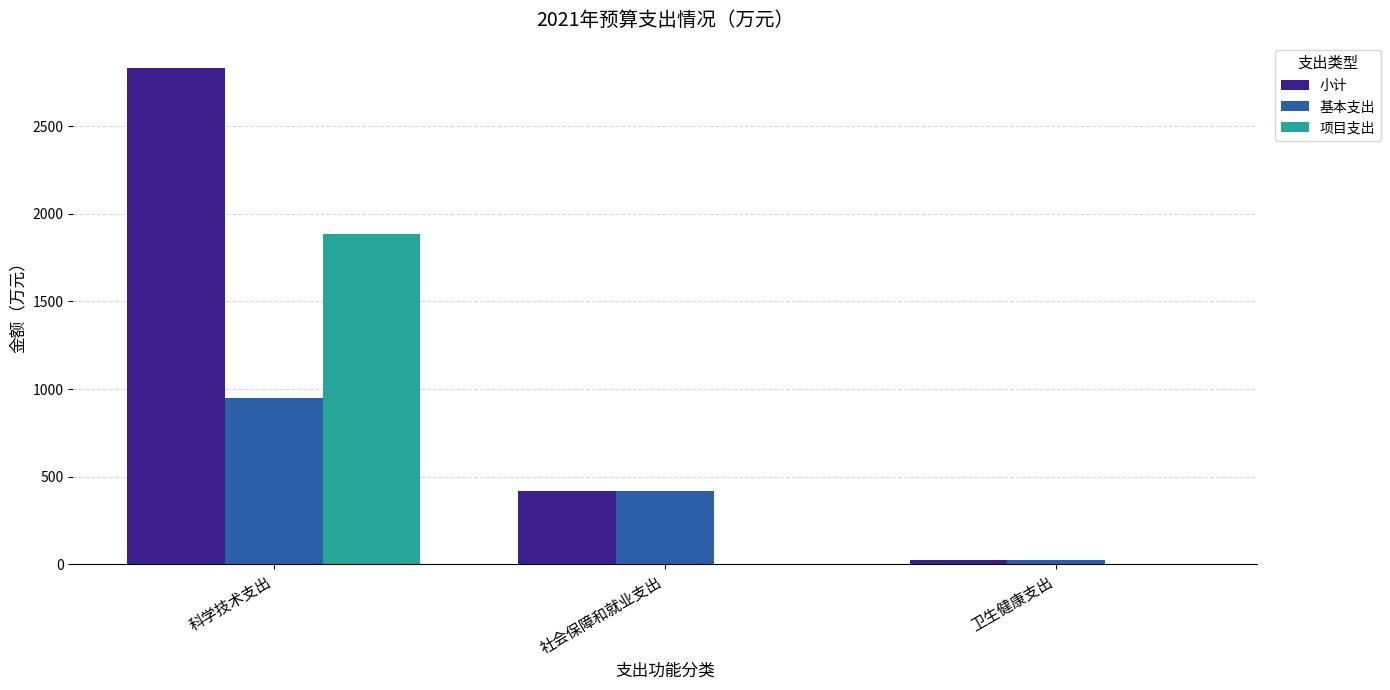

Are the bars horizontal?

No